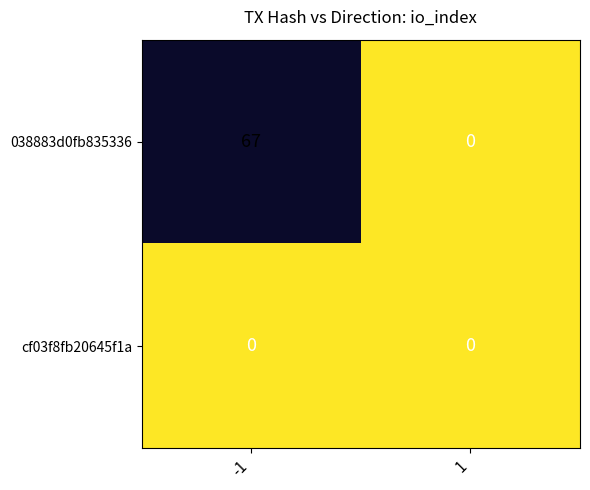

At how many categories does at least one series exceed 10?

1